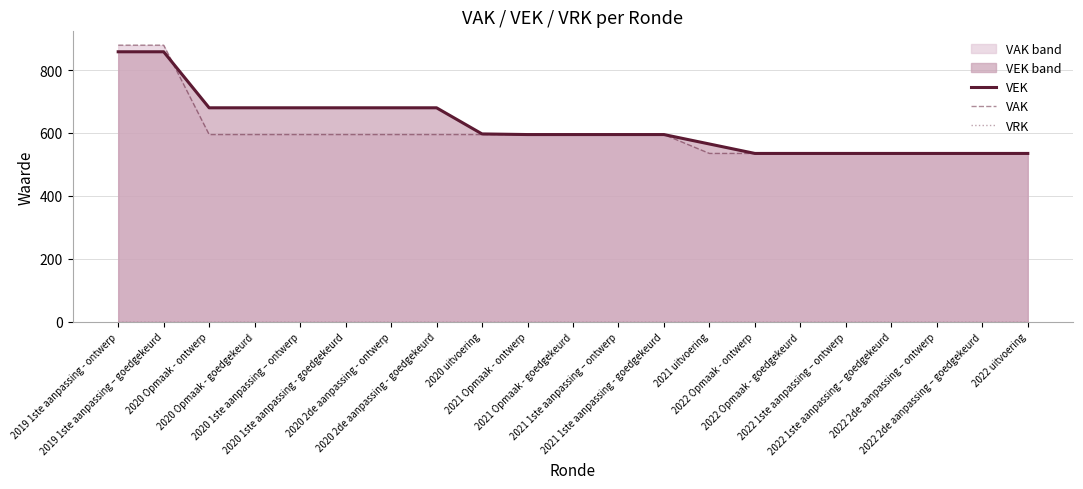

Does the chart have visible grid lines?

Yes